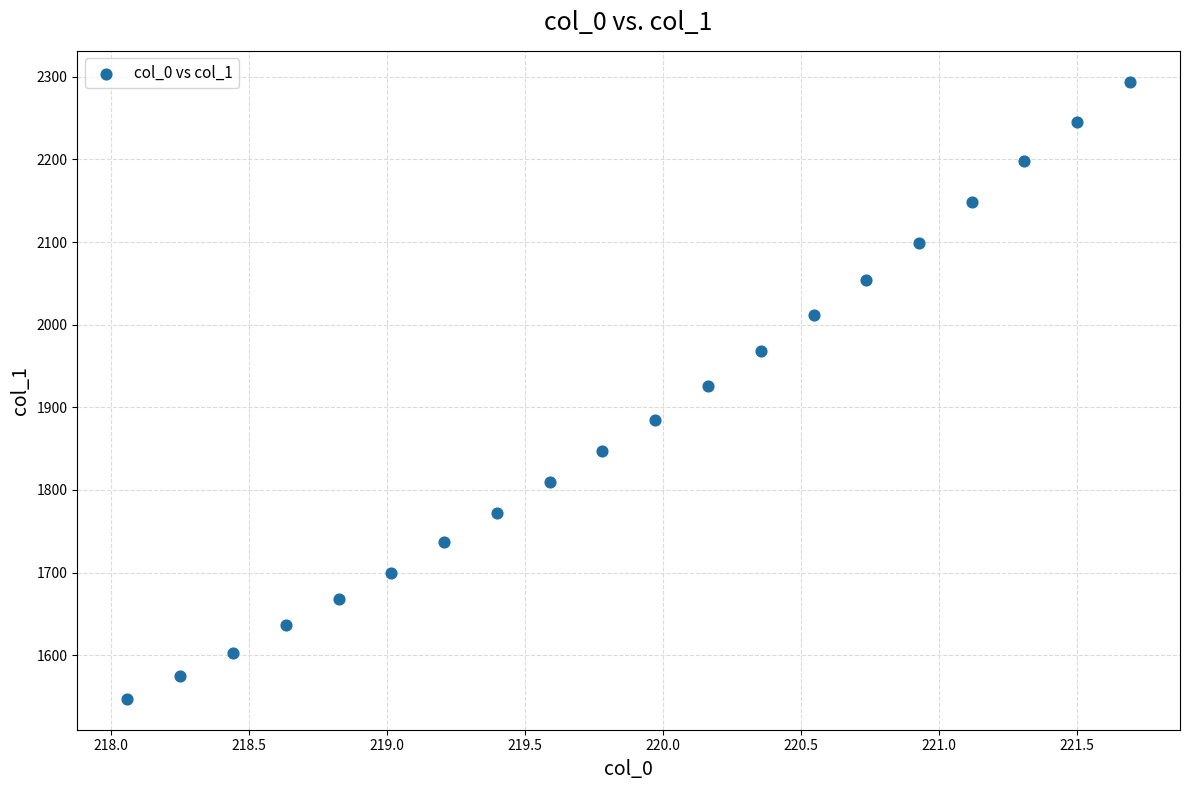

What is the range of Y values (max minus min)?

746.8